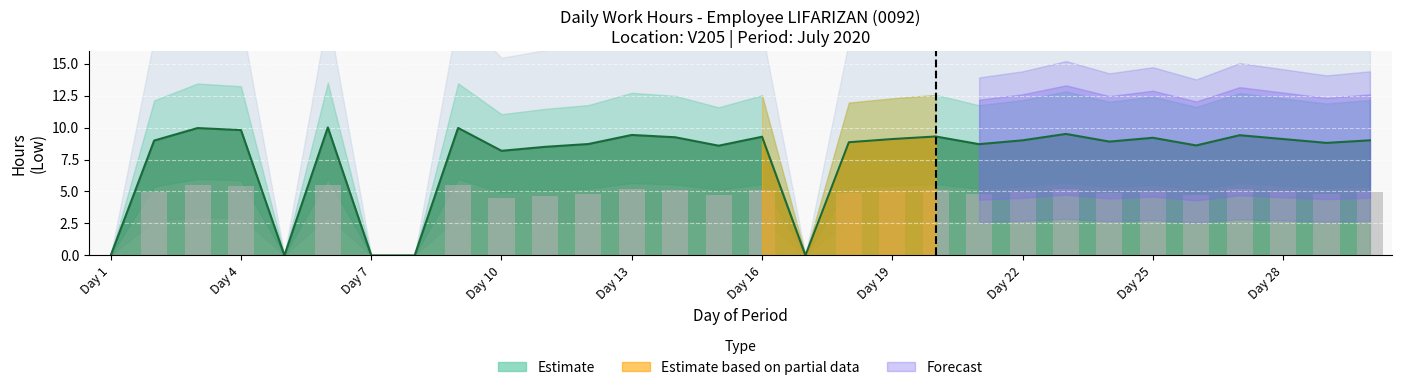

How many bars are there in total?

30